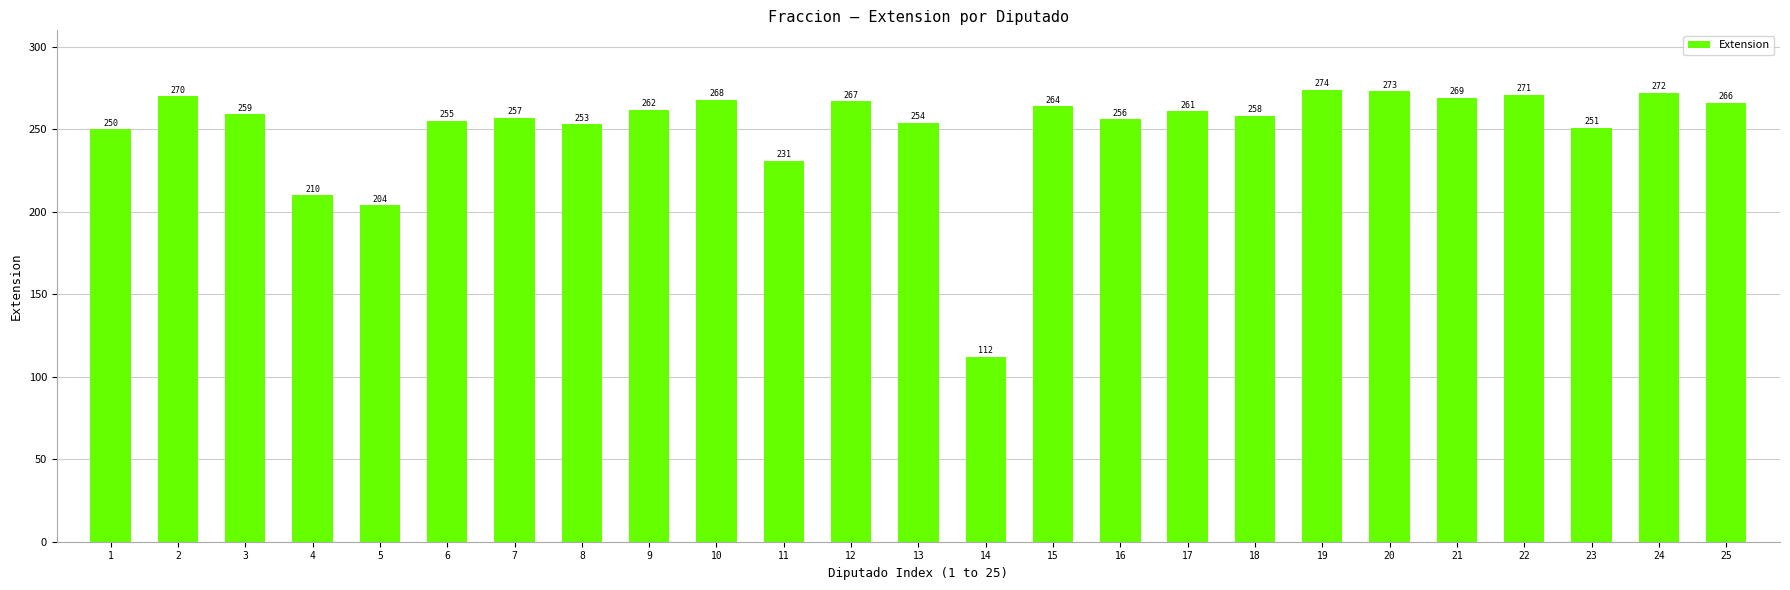

What is the difference between the maximum and minimum values?

162